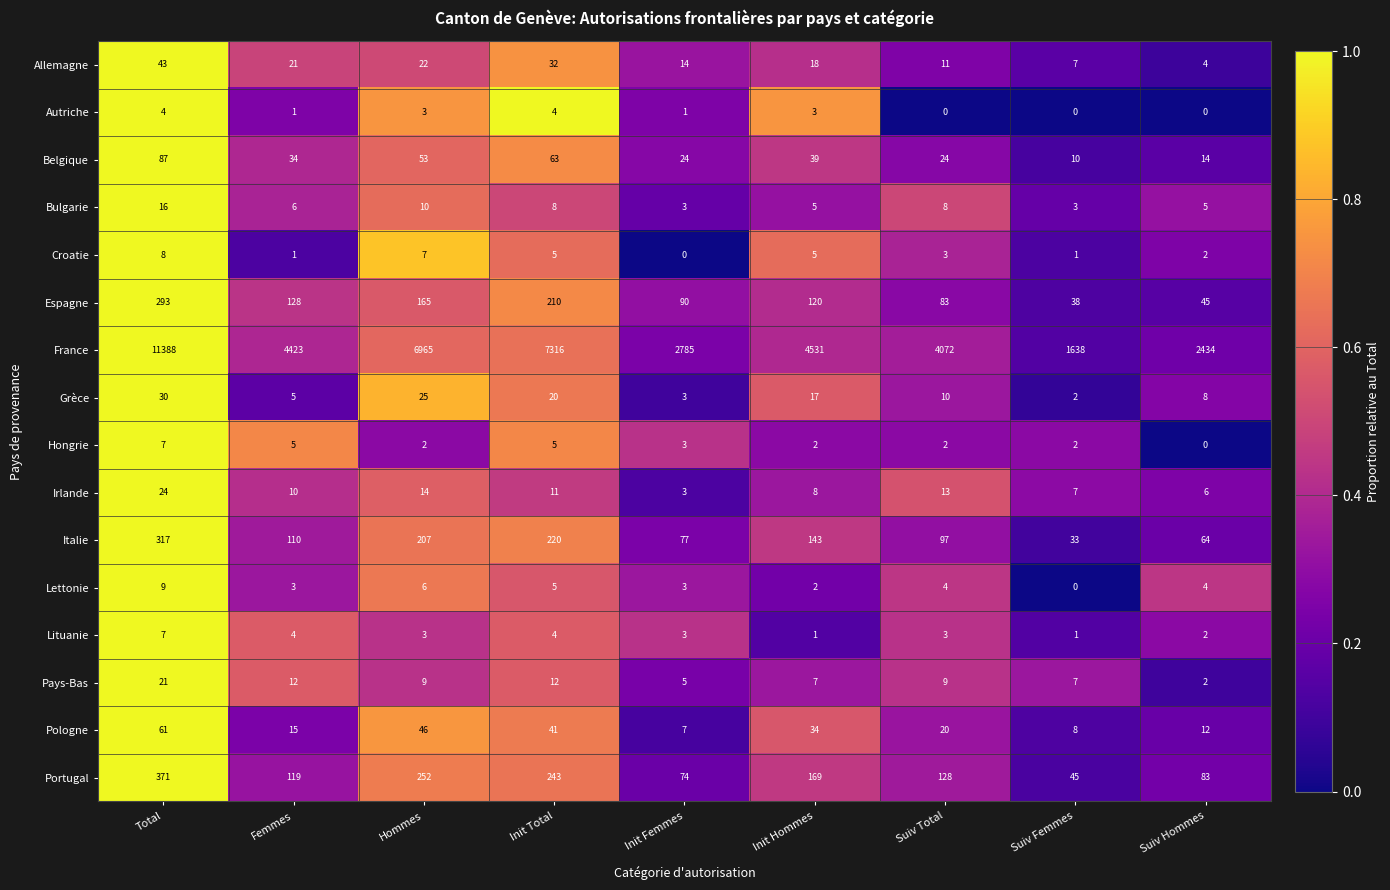

How many categories are shown in the chart?

9